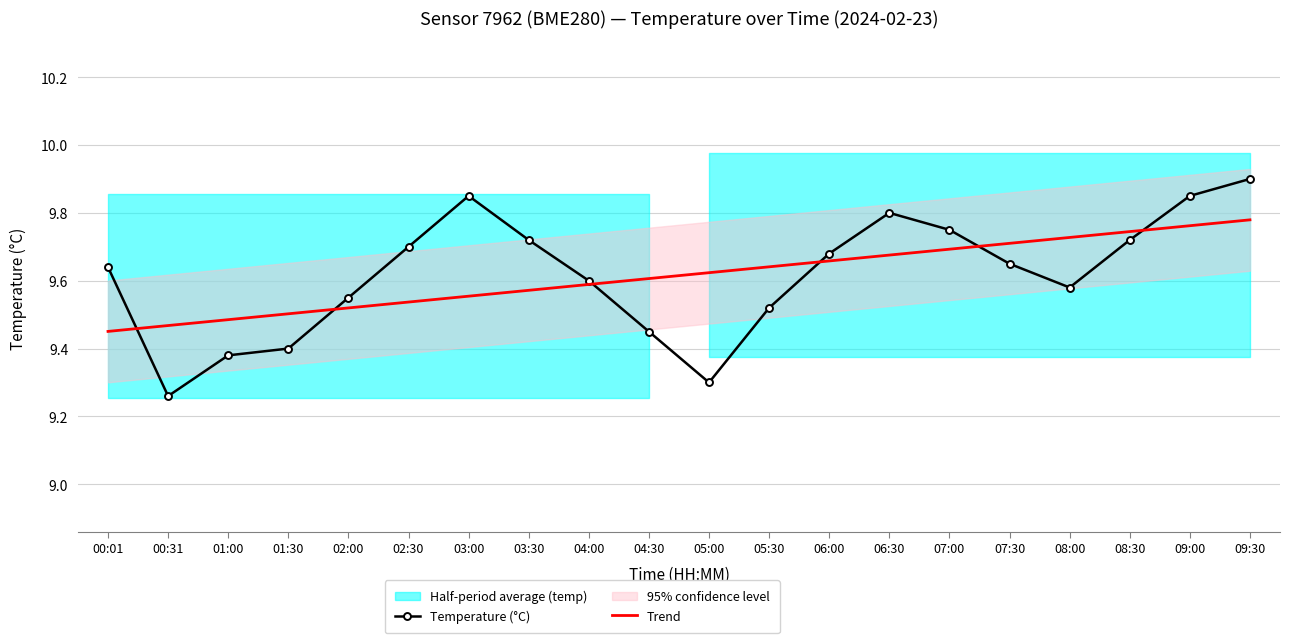

Between which two adjacent categories do Trend and Temperature (°C) first intersect?

00:01 and 00:31